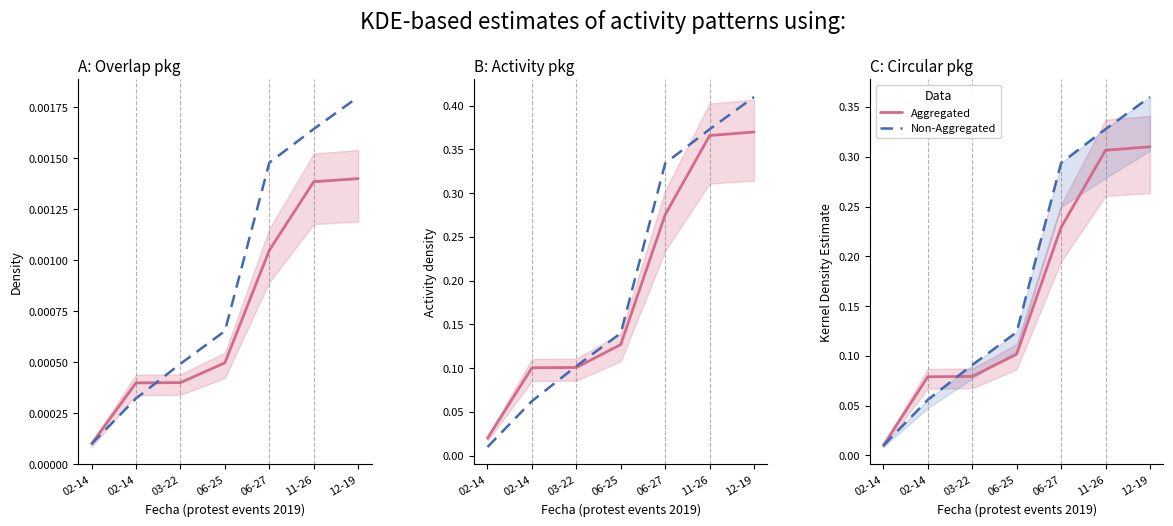

How many intersections are there between Non-Aggregated and Aggregated?

1